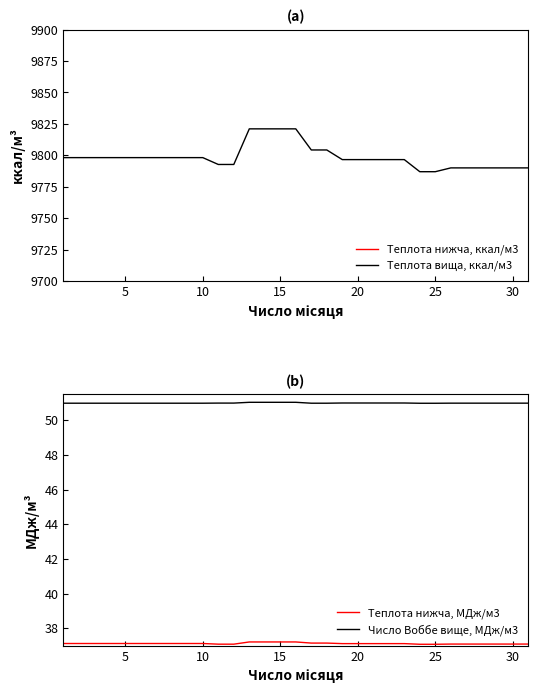

The value of Теплота вища, ккал/м3 at 5 is 9798.2. True or false?

True